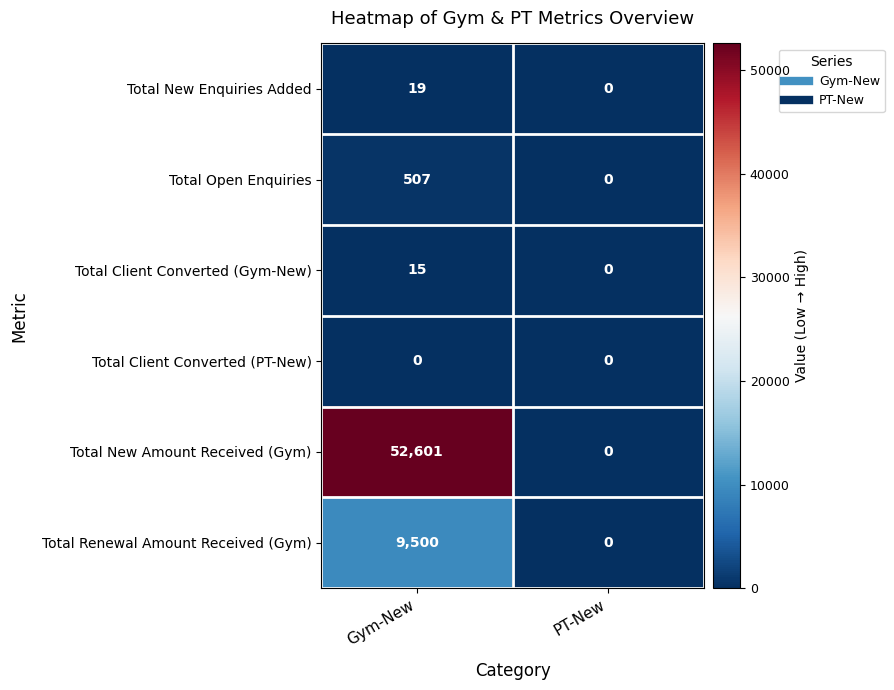

How many series are shown in this chart?

6